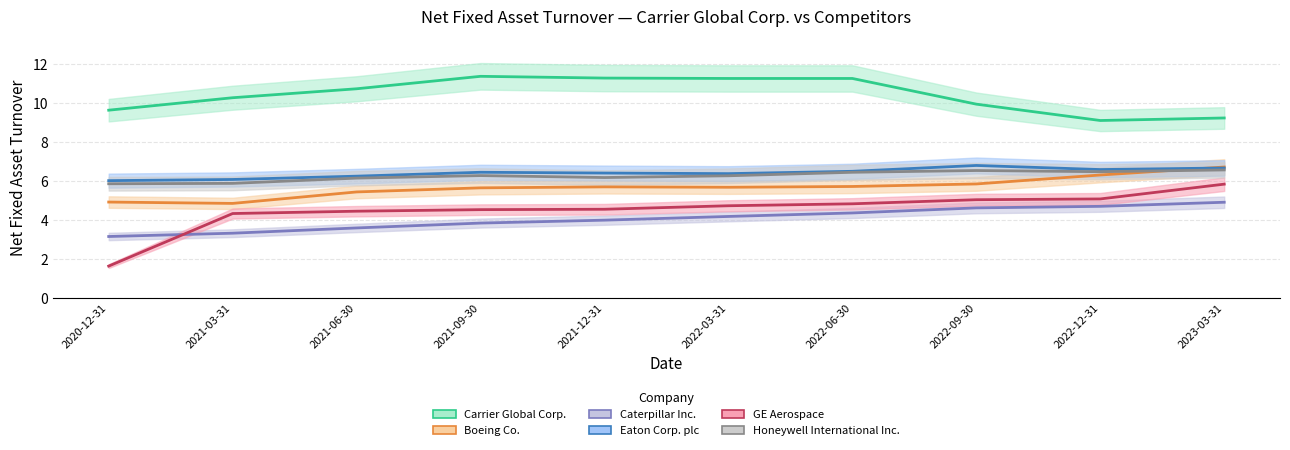

Which has a higher value, 2022-12-31 or 2021-09-30?

2021-09-30